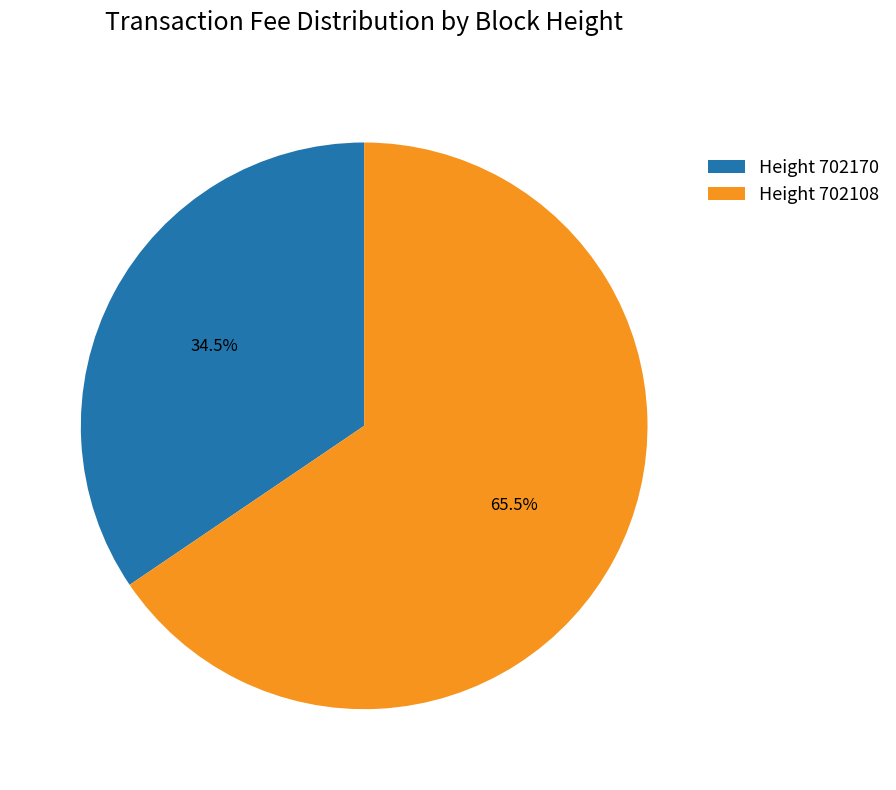

Which category has the smallest portion of the pie?

Height 702170